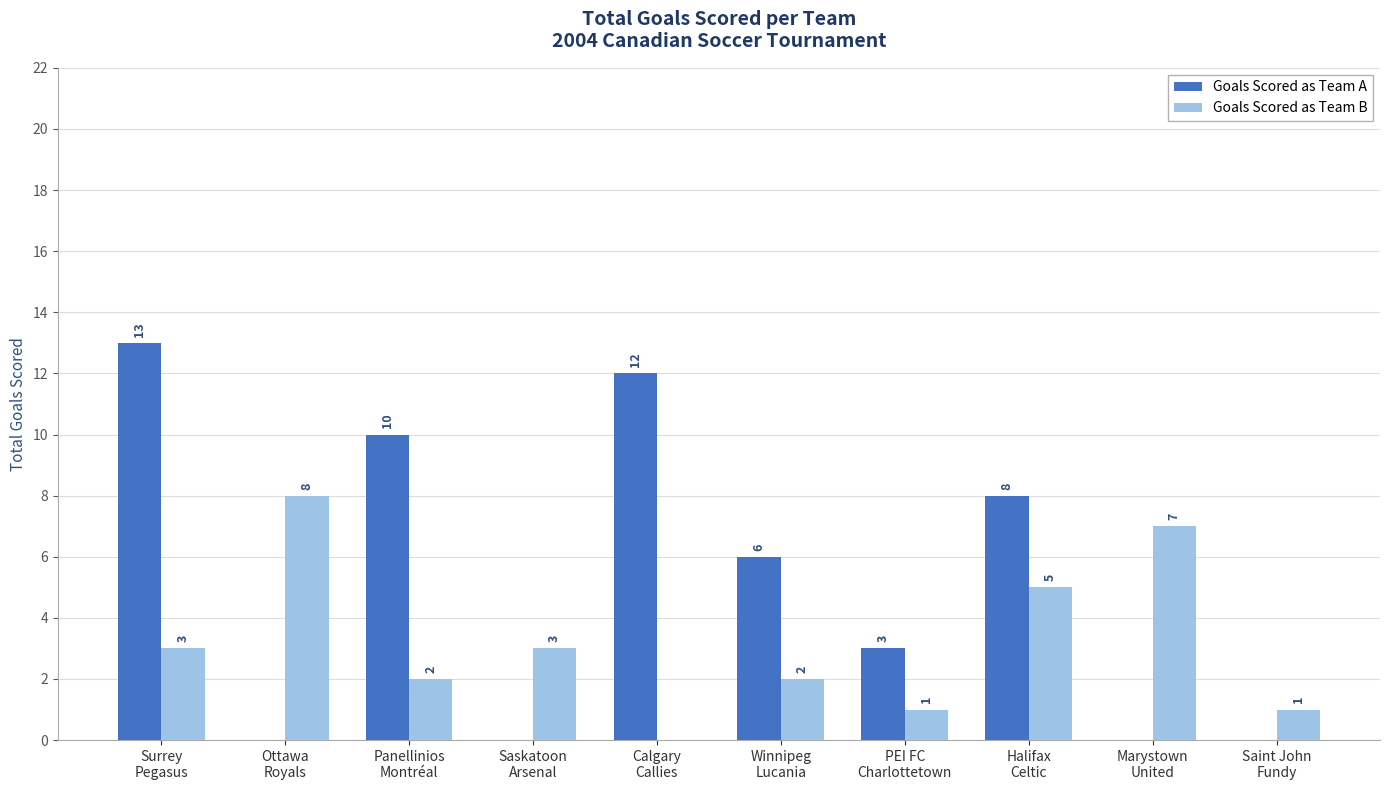

What is the approximate value of Goals Scored as Team A at Halifax
Celtic, to the nearest 10?

10